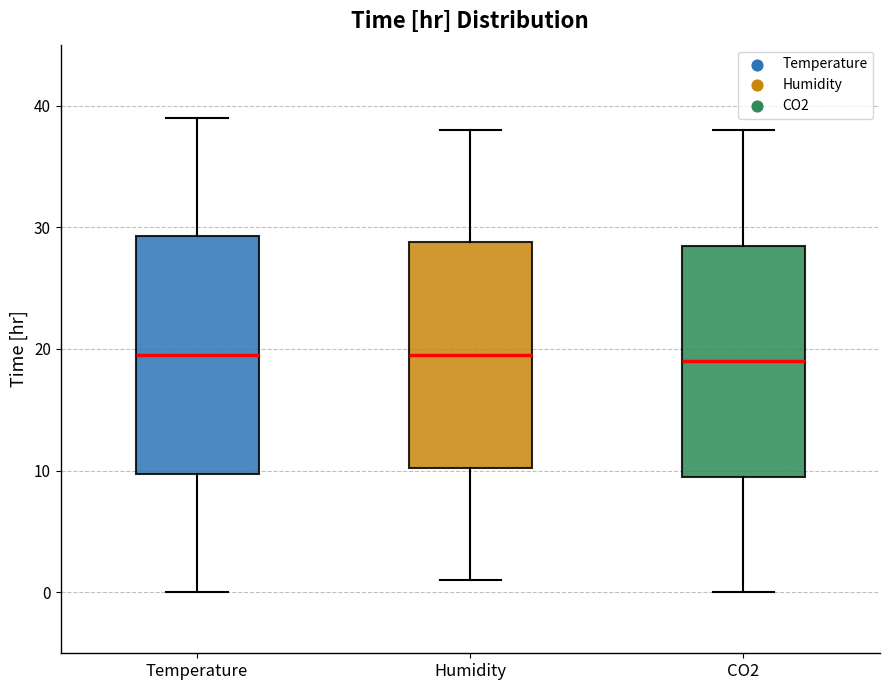

Where does the median line of the box for CO2 sit on the y-axis? The values are not printed on the chart, so give them approximately, as read against the axis.

19